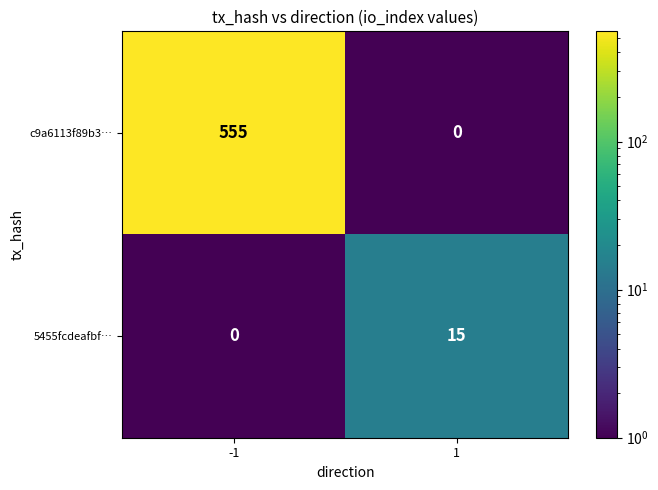

Reading left to right, list all the values displayed in this chart.

c9a6113f89b3…: 555	0
5455fcdeafbf…: 0	15